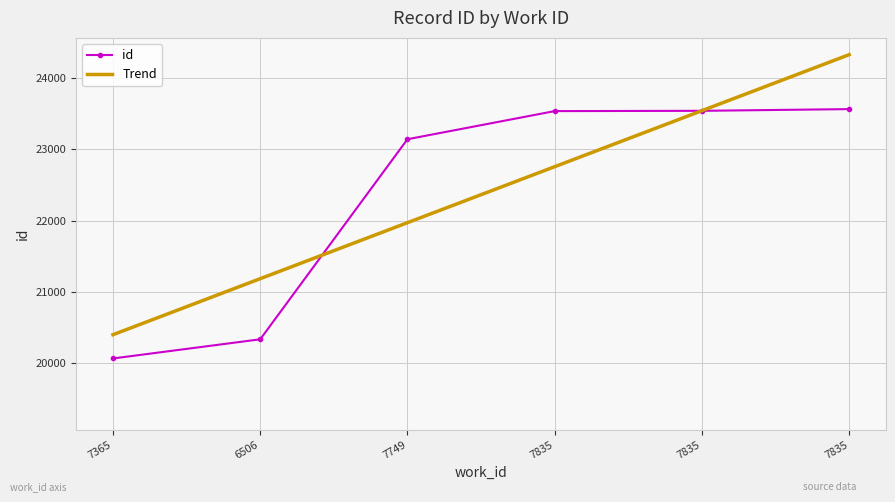

Reading left to right, extract all data points from this chart.

id: 20063.0	20332.0	23141.0	23536.0	23540.0	23564.0
Trend: 20396.7	21183.1	21969.5	22755.9	23542.3	24328.7